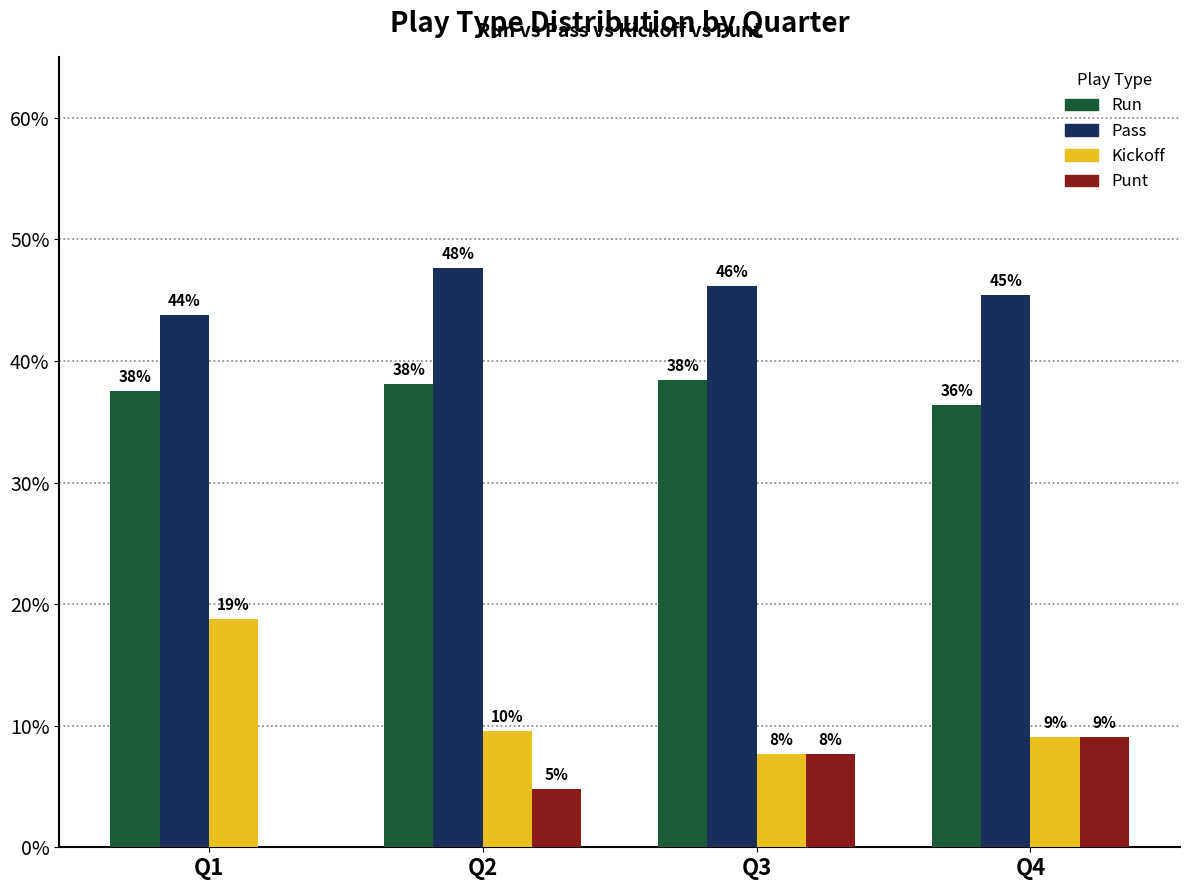

Rank the series at Q4 from lowest to highest value.

Kickoff, Punt, Run, Pass